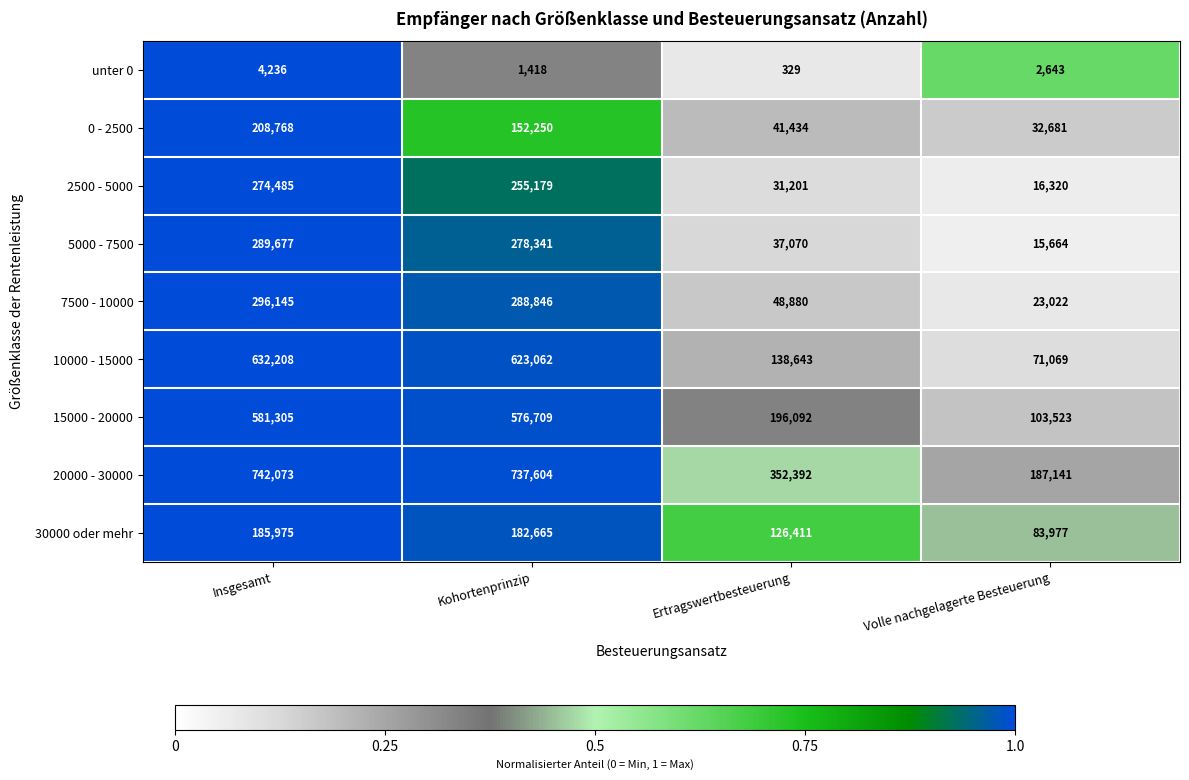

What is the spread (max minus min) of values at Volle nachgelagerte Besteuerung?

184498